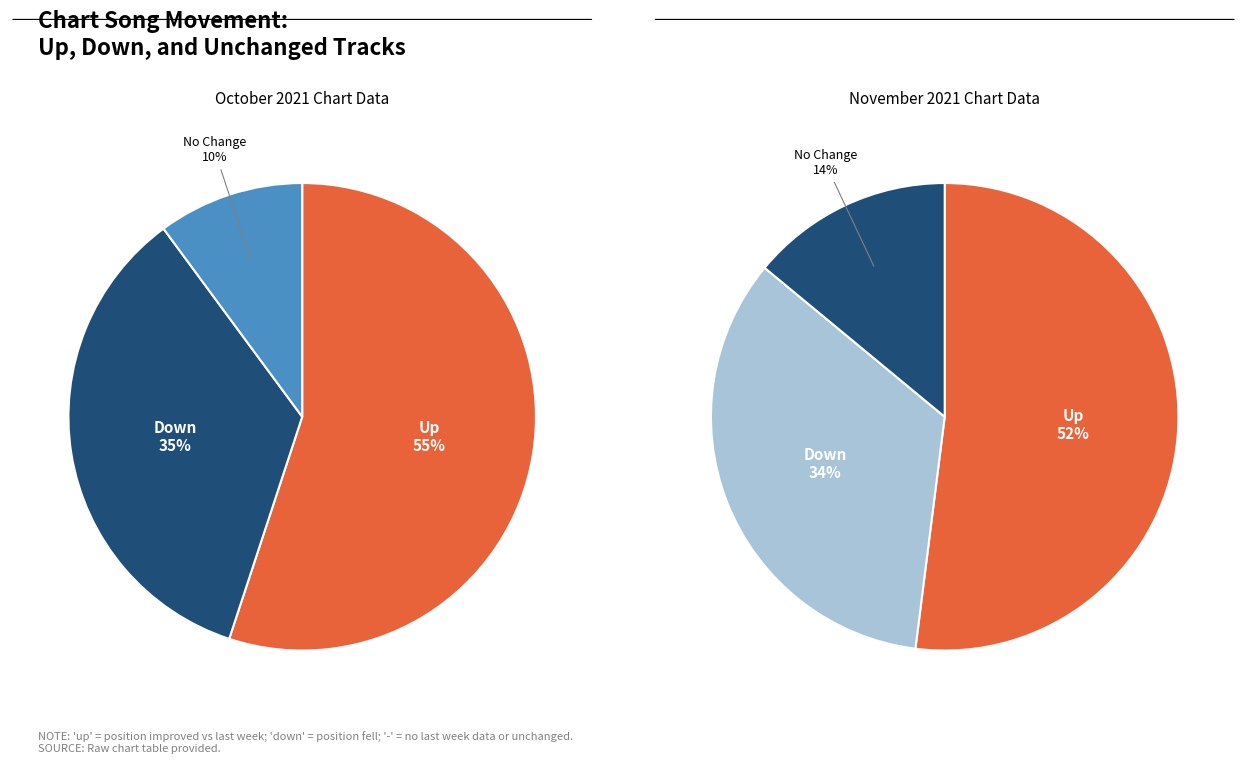

Rank the categories by value from lowest to highest.

-, down, up